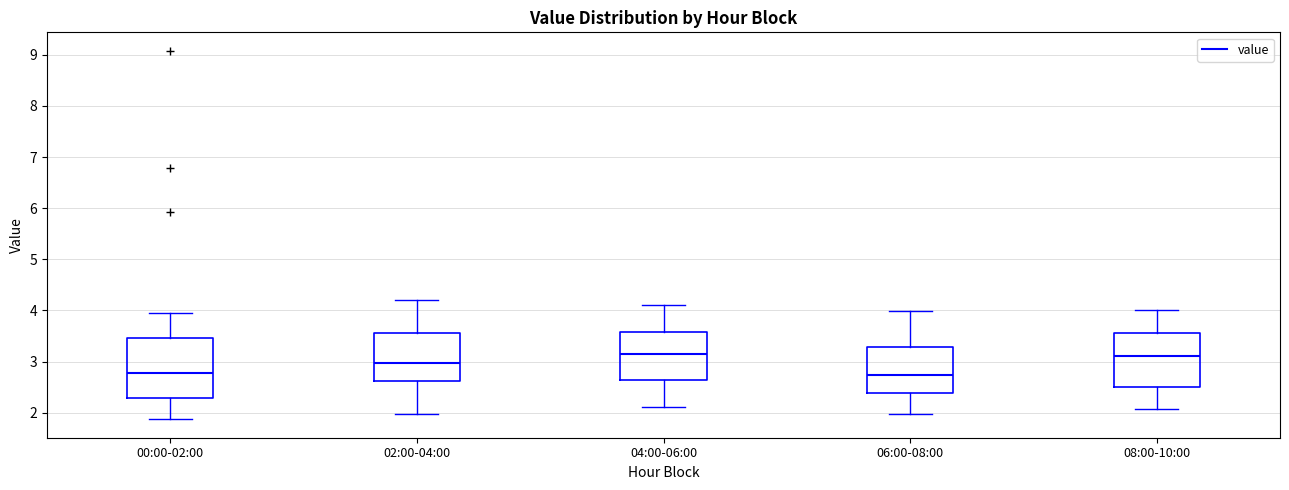

Comparing the boxes themselves (not the whiskers), which one is the tallest?

00:00-02:00